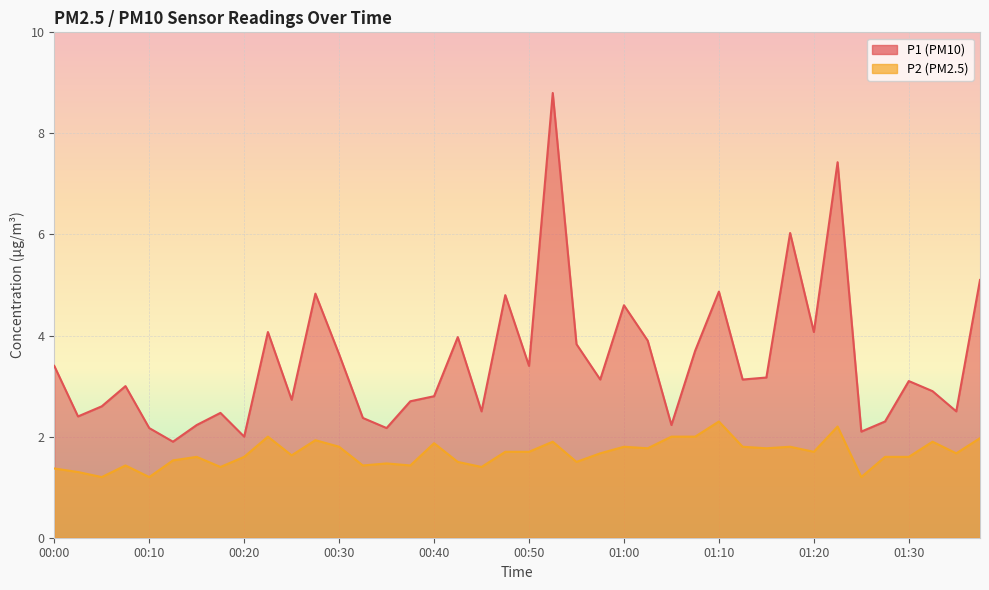

At how many categories does at least one series exceed 2?

38